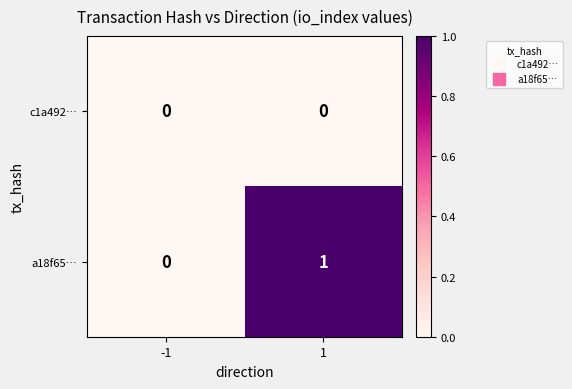

At which category does the chart reach its peak across all series?

1